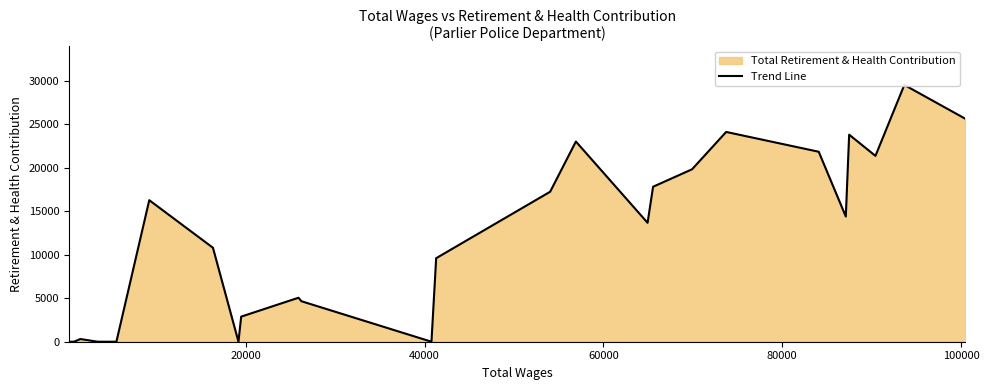

What is the value of the 27th point from the left?

25654